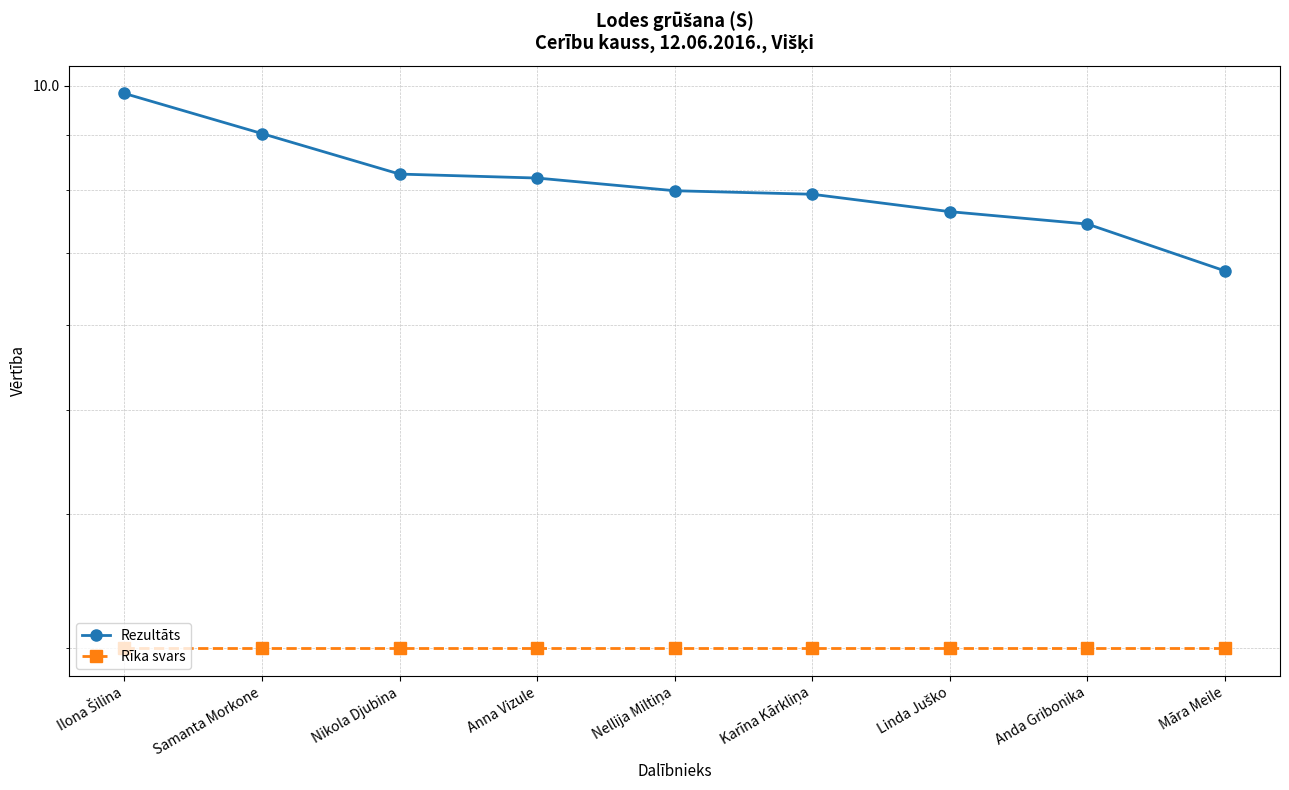

At which category does the chart reach its peak across all series?

Ilona Šilina